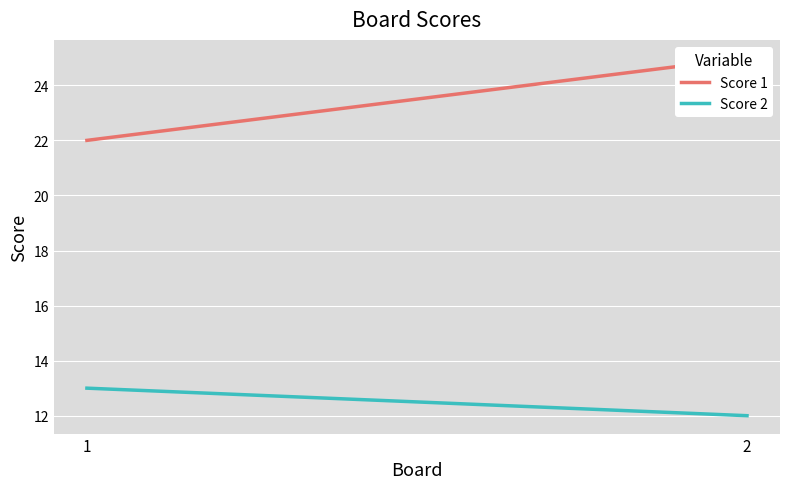

How many data points in Score 1 are less than 25?

1